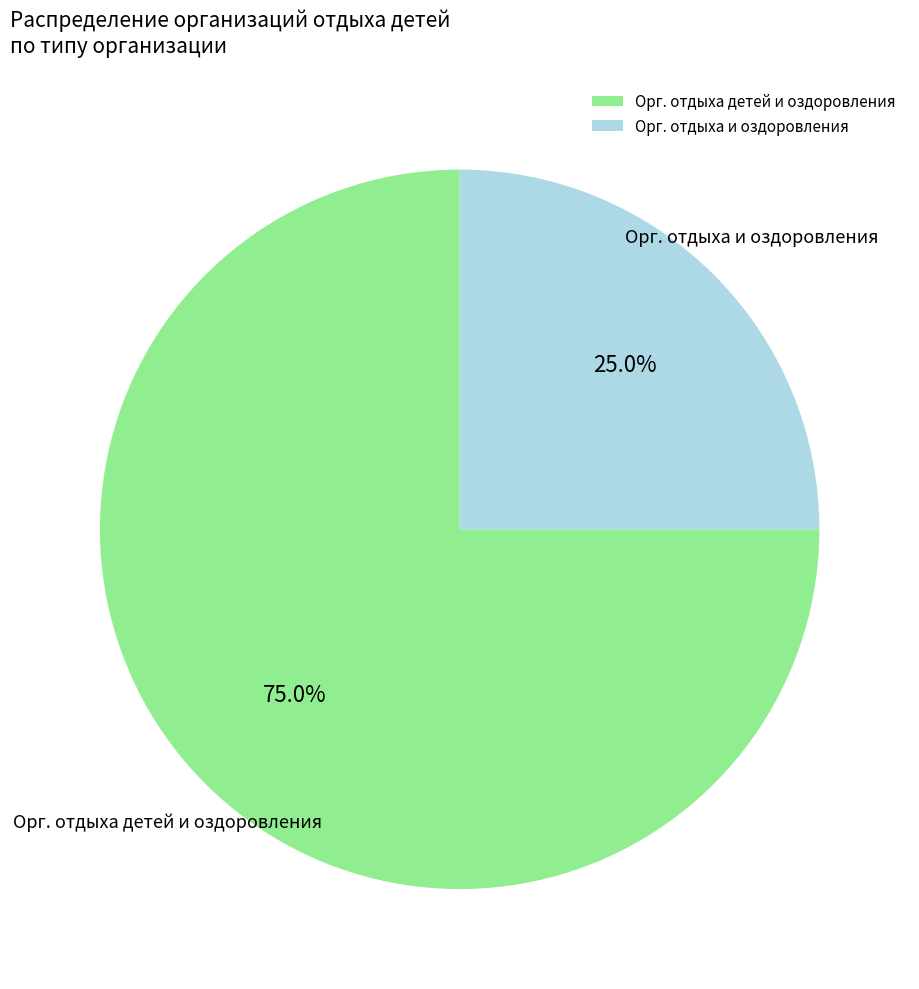

How much of the chart is everything except Орг. отдыха детей и оздоровления?

25.0%